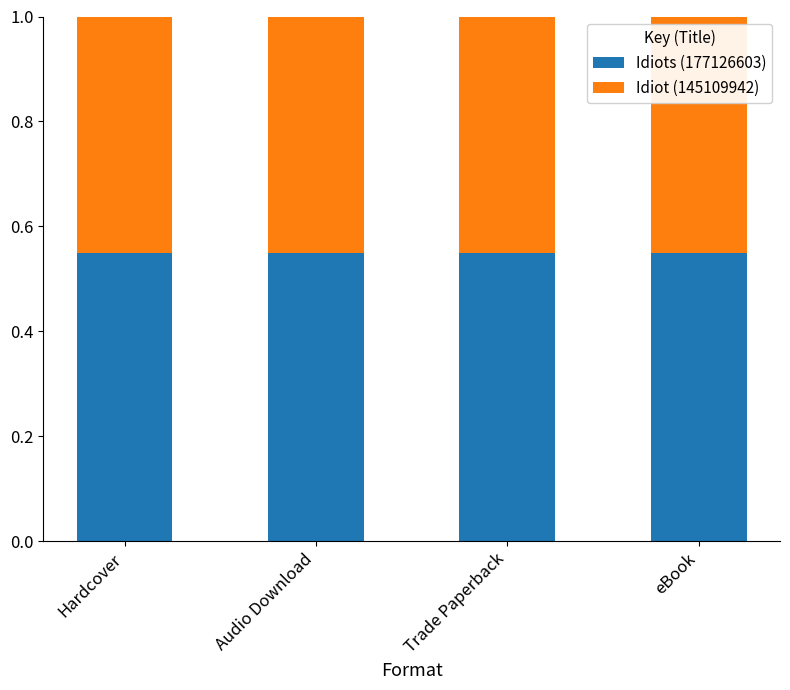

Is it true that Idiots (177126603) equals 0.8 at Hardcover?

False